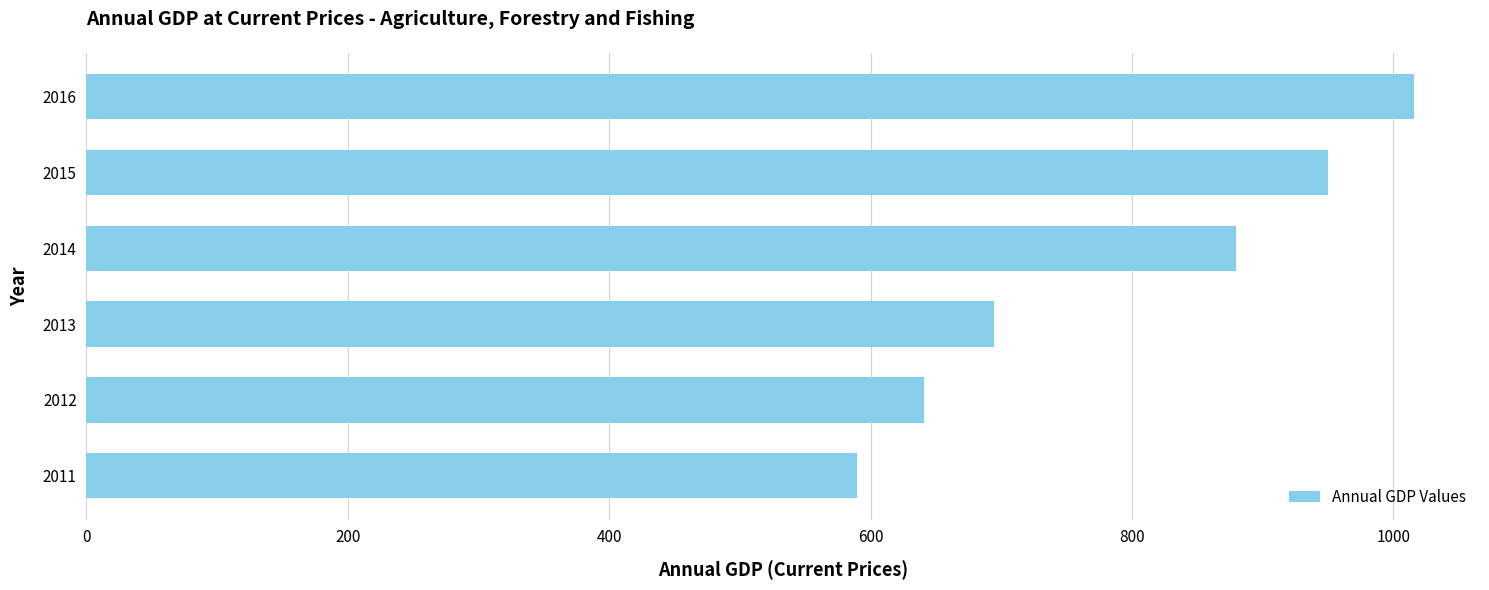

What is the greatest value displayed?

1015.5